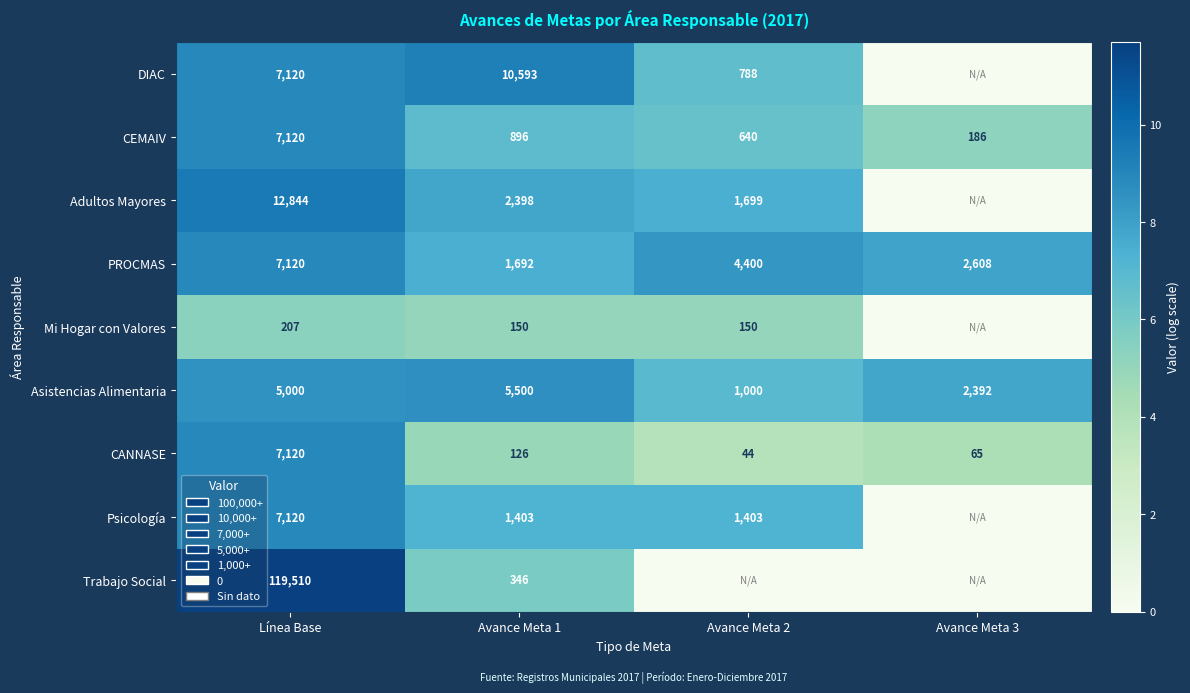

What is the average value of the CANNASE series?

1839